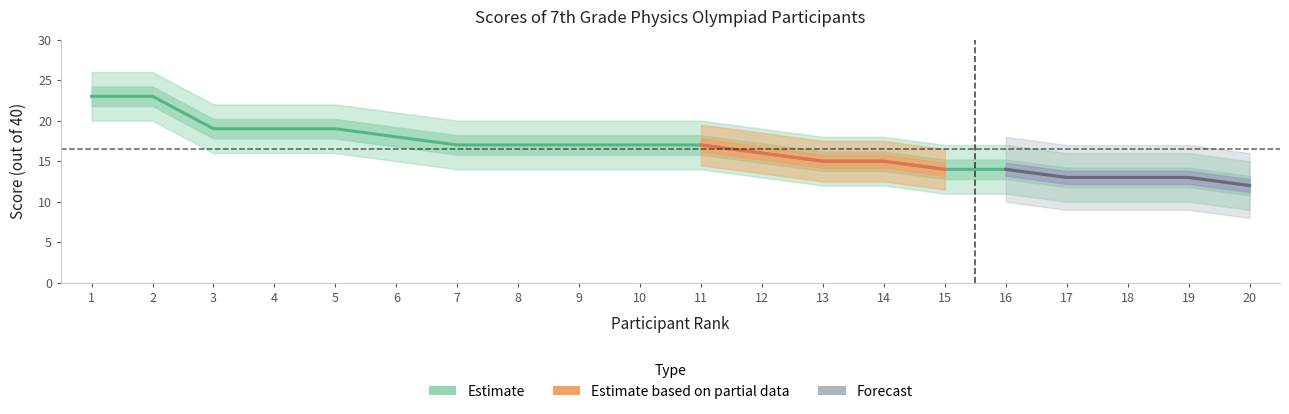

What is the smallest value displayed?

12